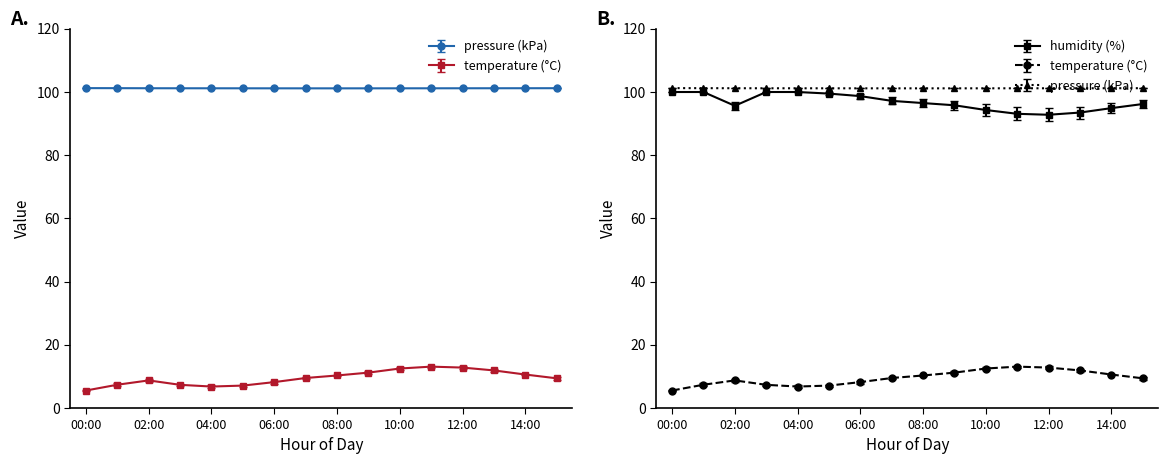

Where is pressure nearest to the value 101?

08:00